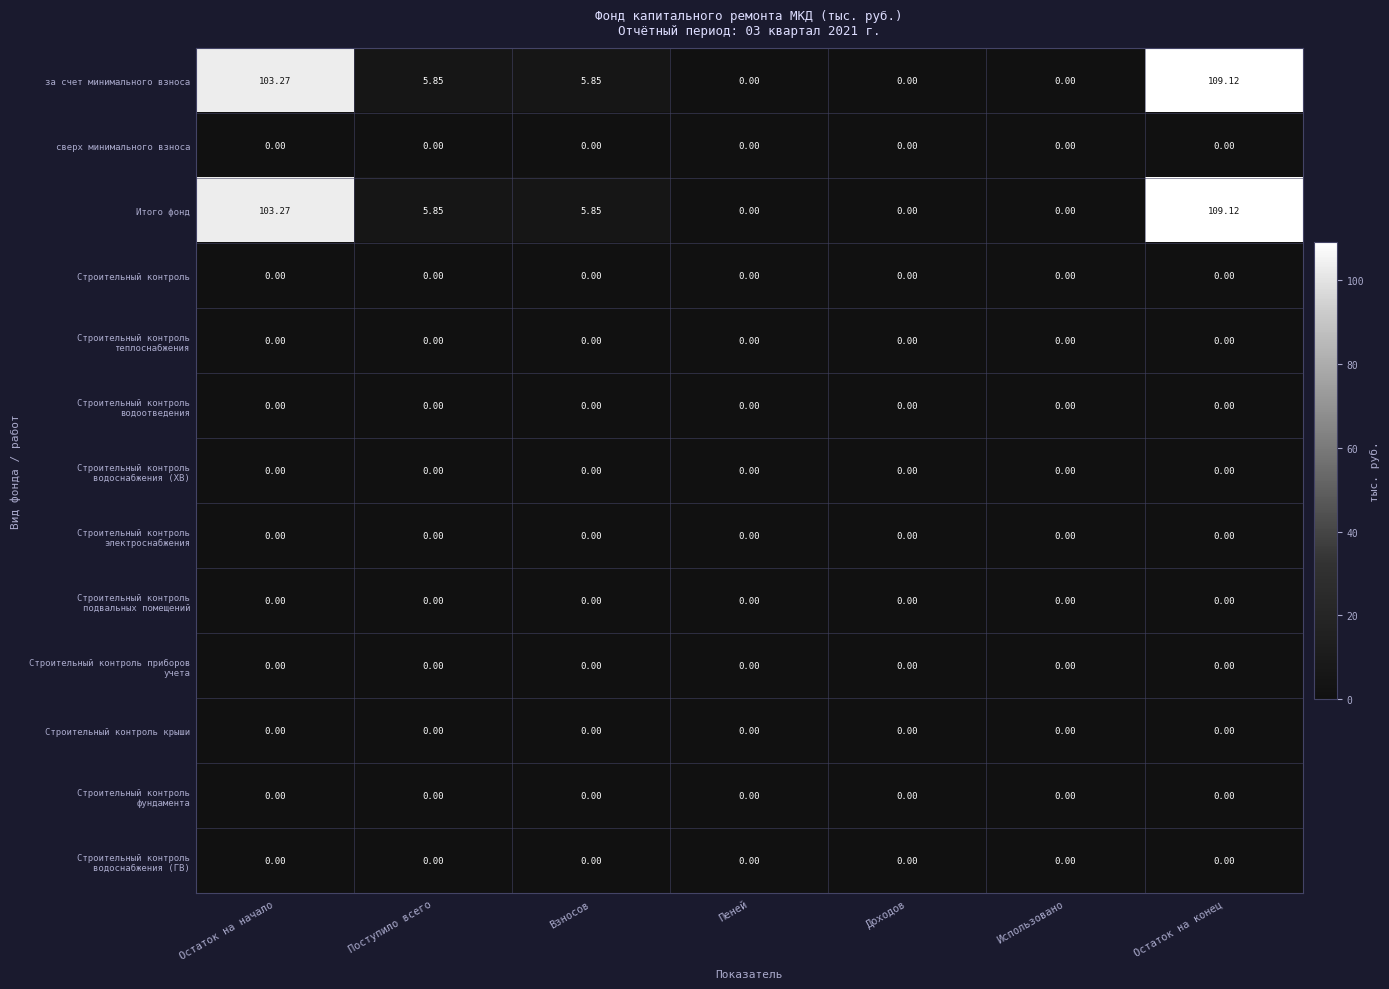

At which category does the chart reach its peak across all series?

Остаток на конец